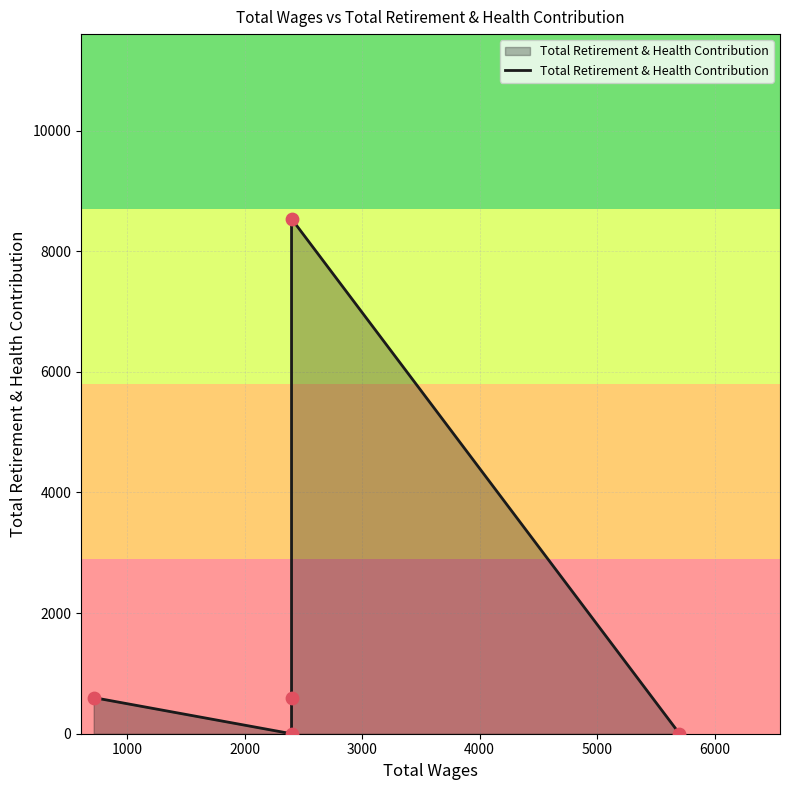

Between 3000 and 2000, which is larger?

3000